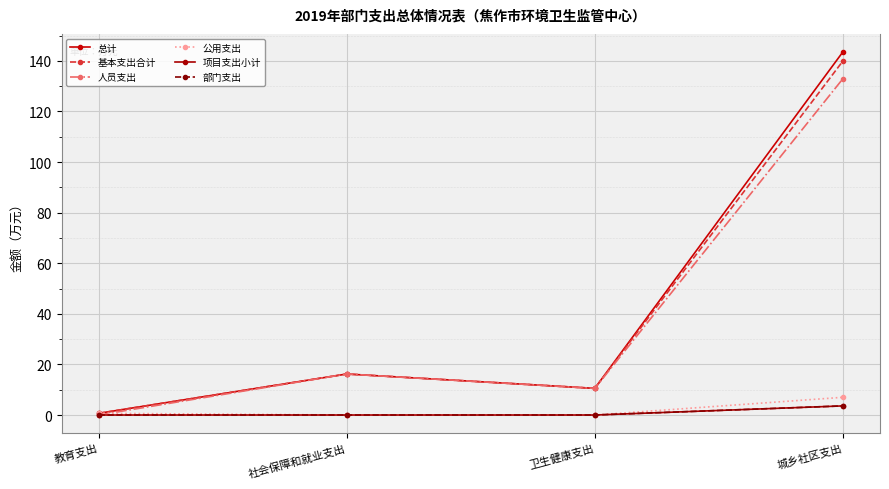

Between 卫生健康支出 and 城乡社区支出, which series saw the biggest shift?

总计